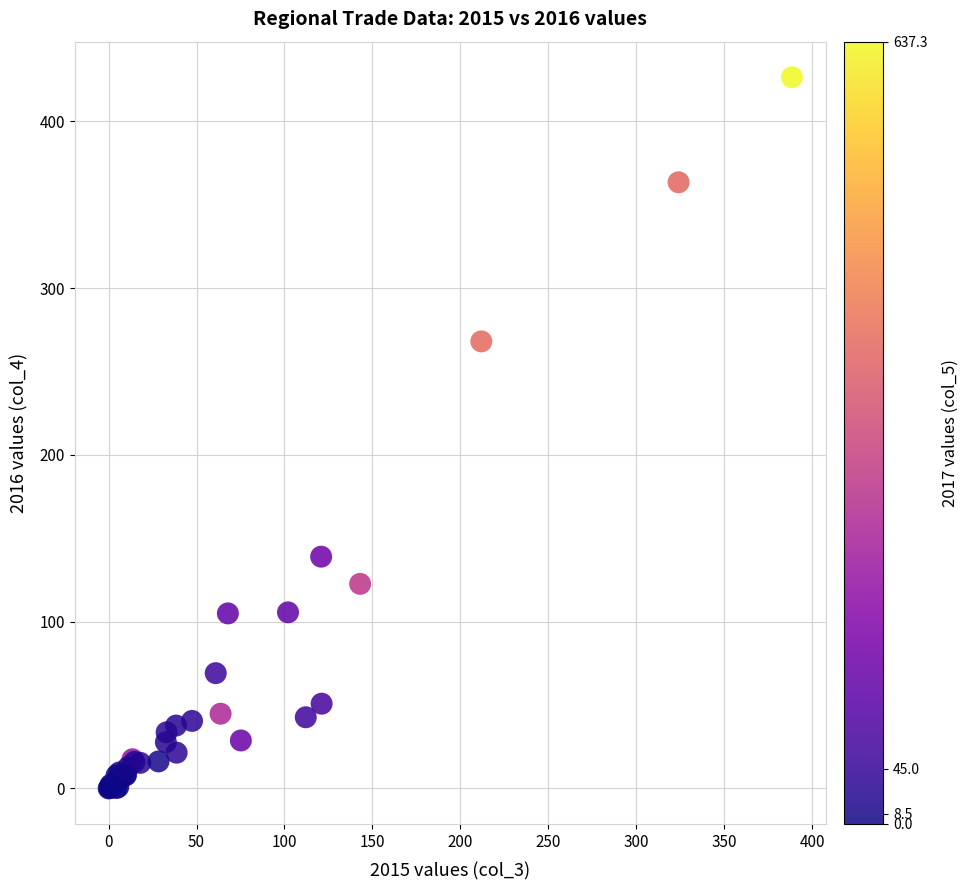

What Y value in the scatter plot is closest to 213?

268.0